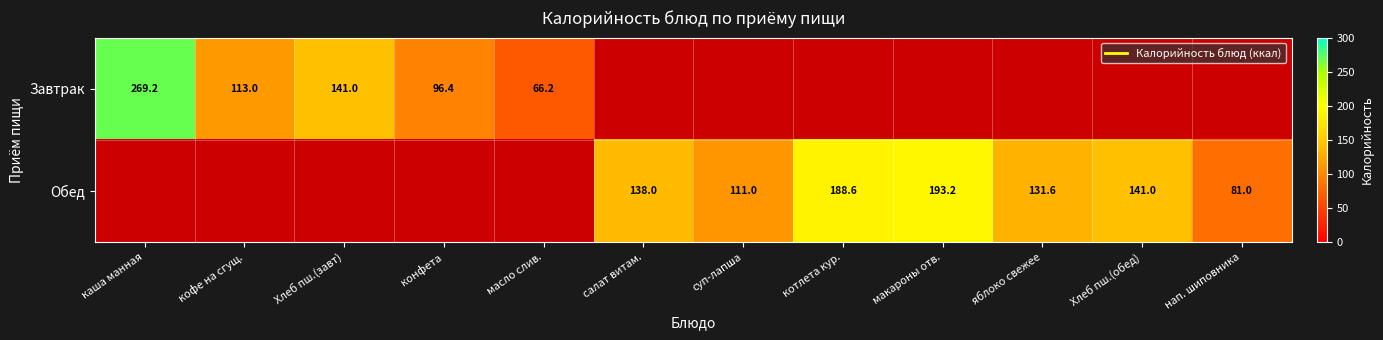

What is the minimum value for Завтрак?

66.2